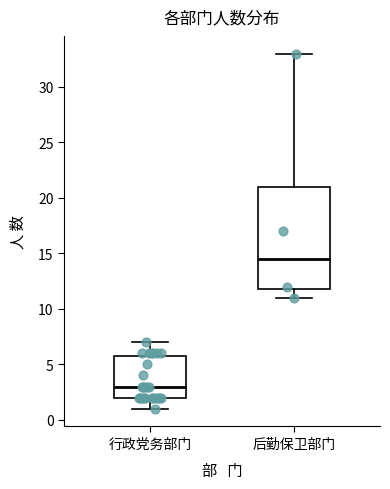

Which box is the tallest, from its lower edge to its upper edge?

后勤保卫部门